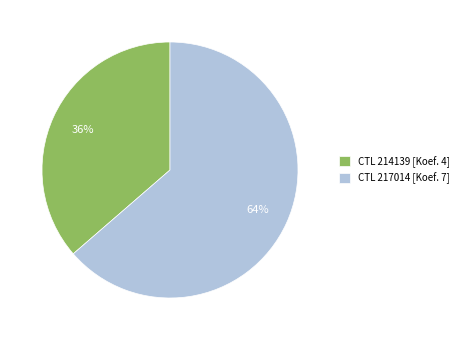

True or false: CTL 217014 [Koef. 7] accounts for 58% of the total.

False